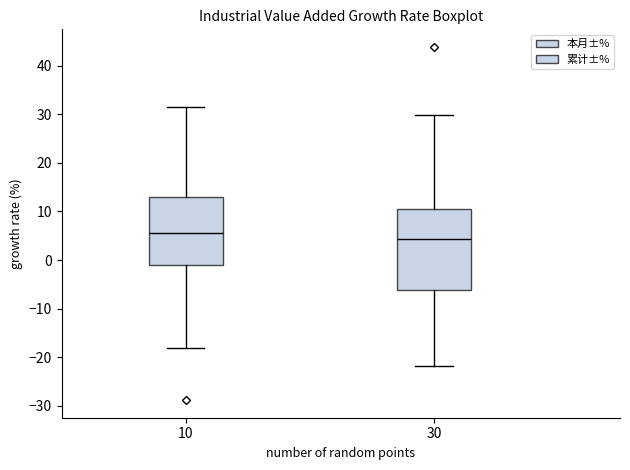

Which box has the highest median line?

10